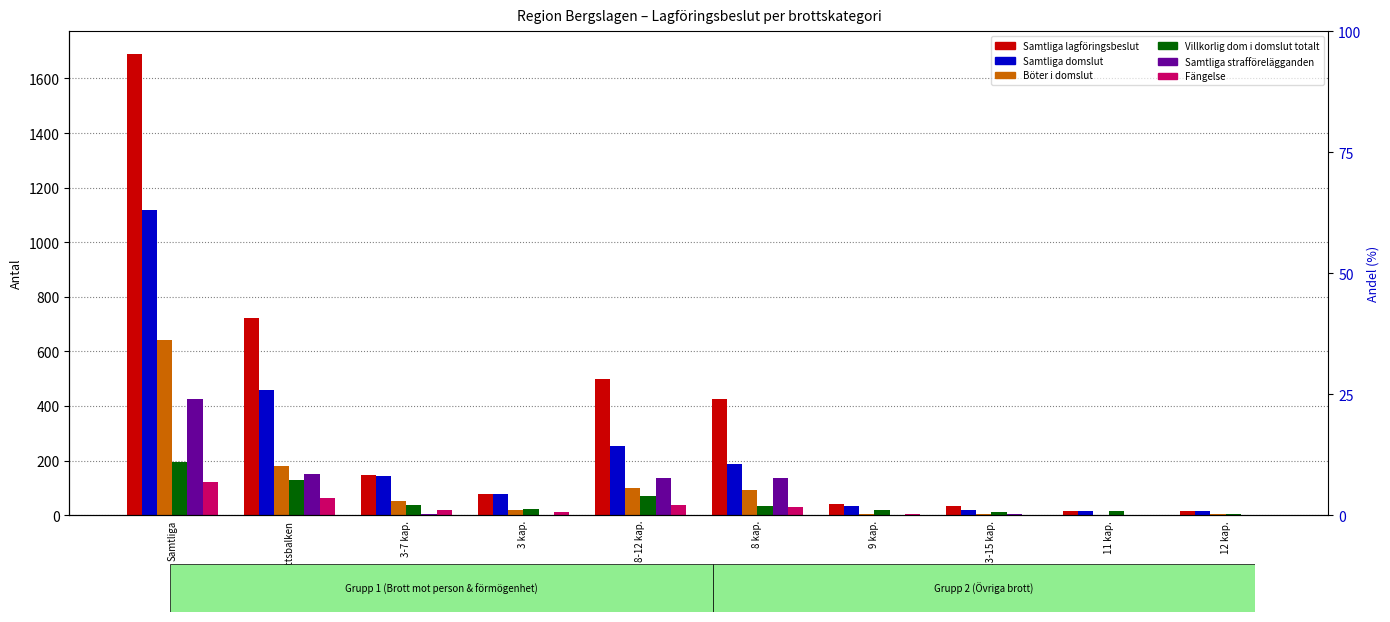

Between 13-15 kap. and Brottsbalken, which is larger?

Brottsbalken